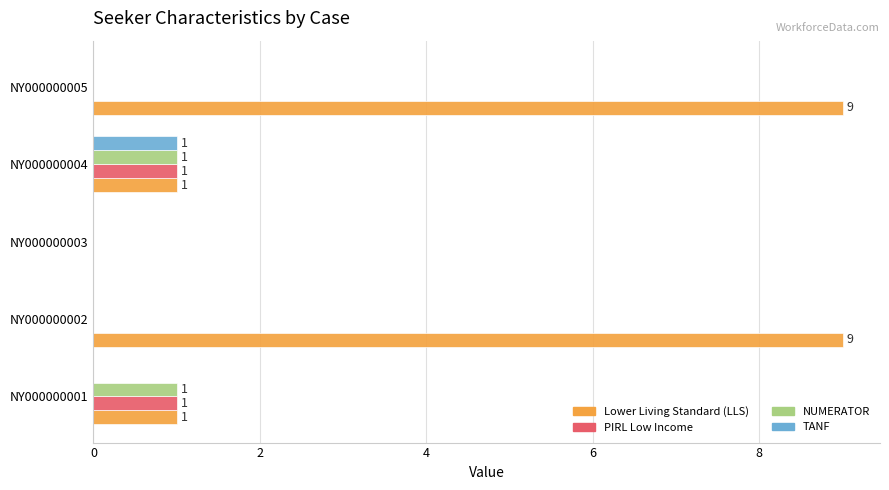

Is the value of Lower Living Standard (LLS) at NY000000003 greater than the value of NUMERATOR at NY000000001?

No